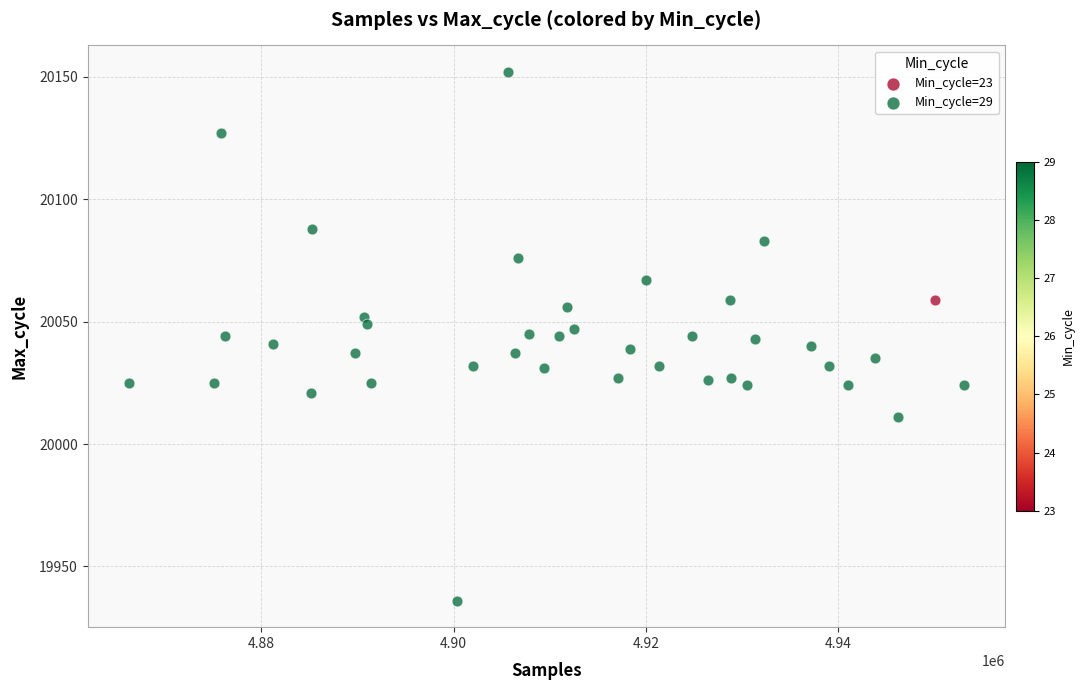

What are all the series names shown in the legend?

Min_cycle=23, Min_cycle=29